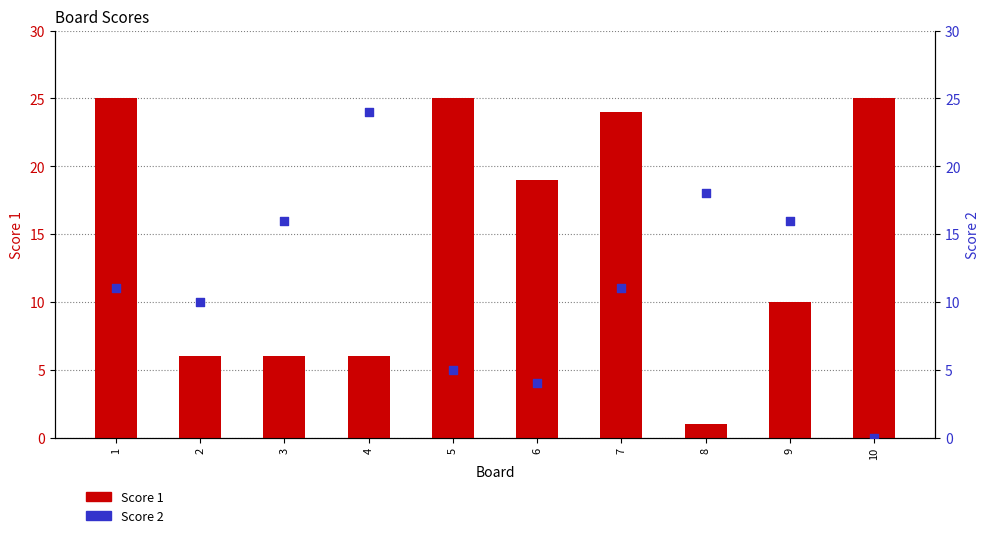

Which series has the largest total across all categories?

Score 1